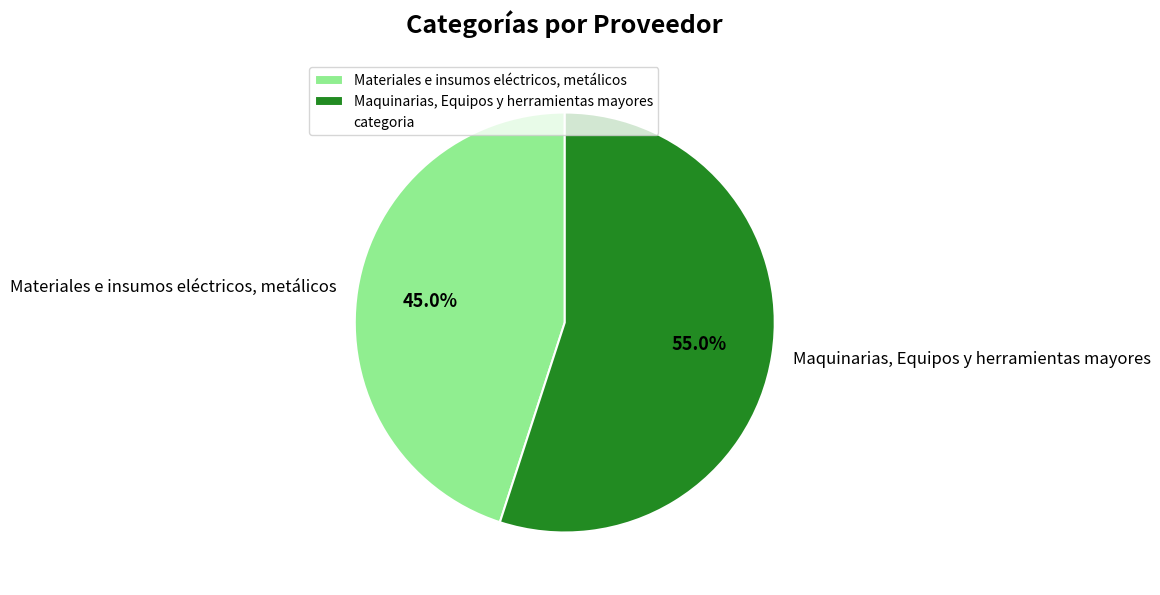

Rank the categories by value from highest to lowest.

Maquinarias, Equipos y herramientas mayores, Materiales e insumos eléctricos, metálicos